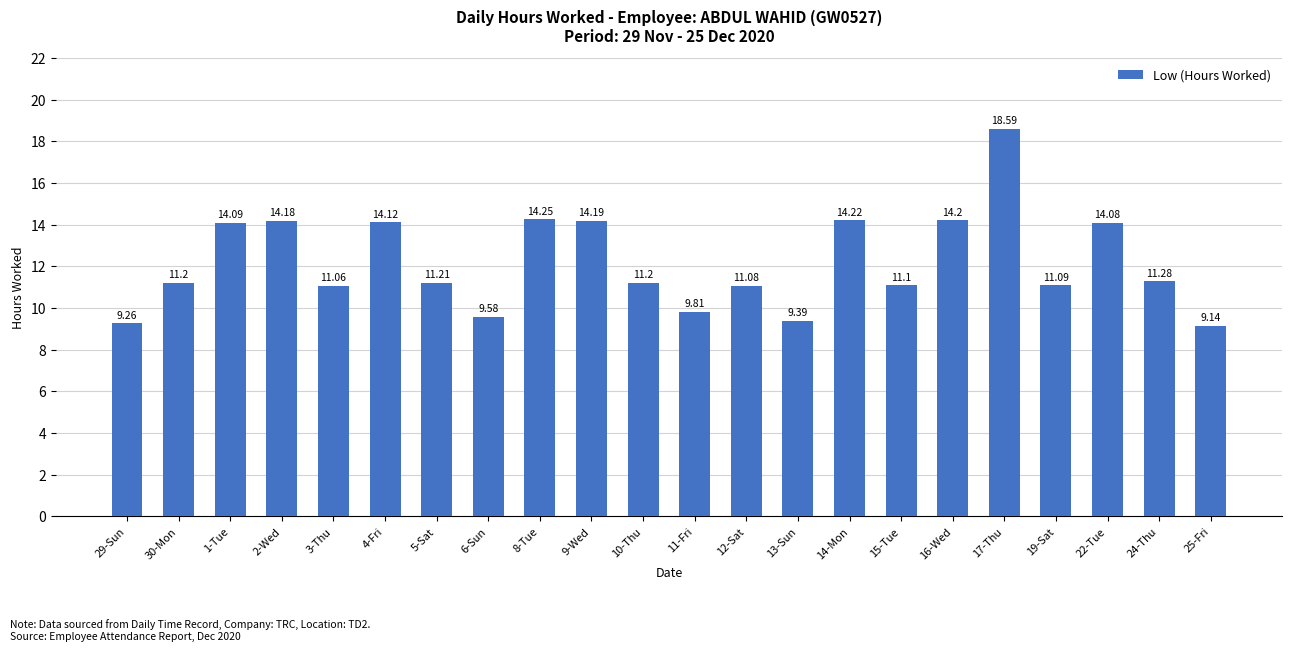

At which label does the data first exceed 11?

30-Mon